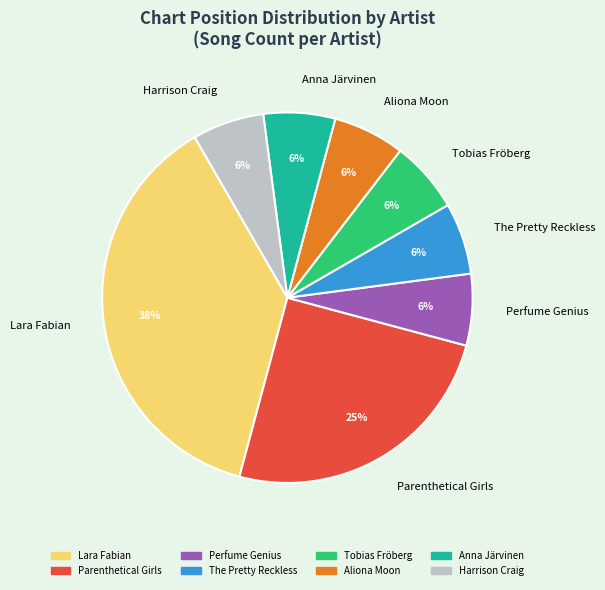

To the nearest percent, what is the combined percentage of Parenthetical Girls and Harrison Craig?

31%